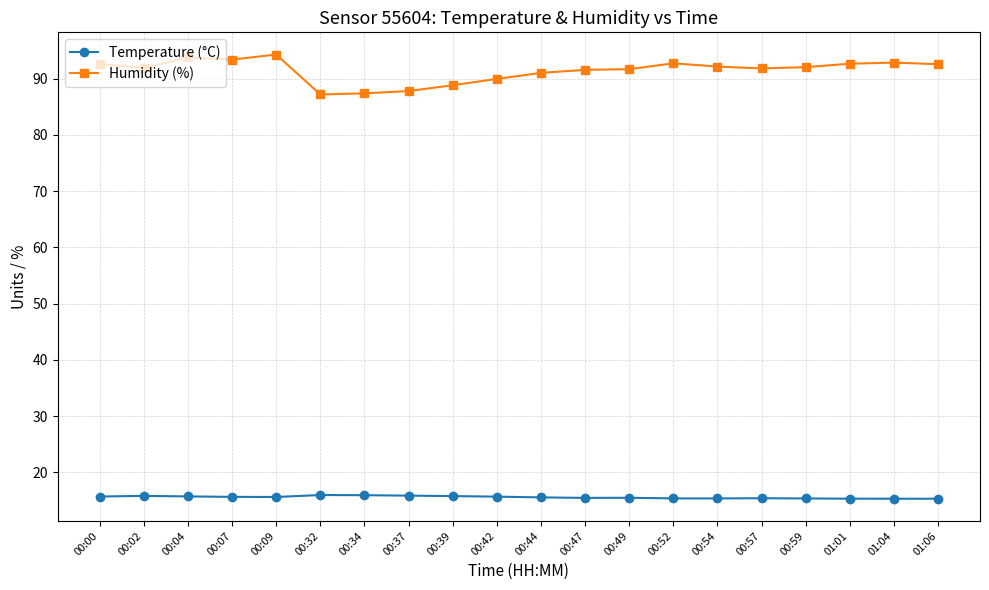

Is it true that Temperature (°C) equals 15.9 at 00:34?

True